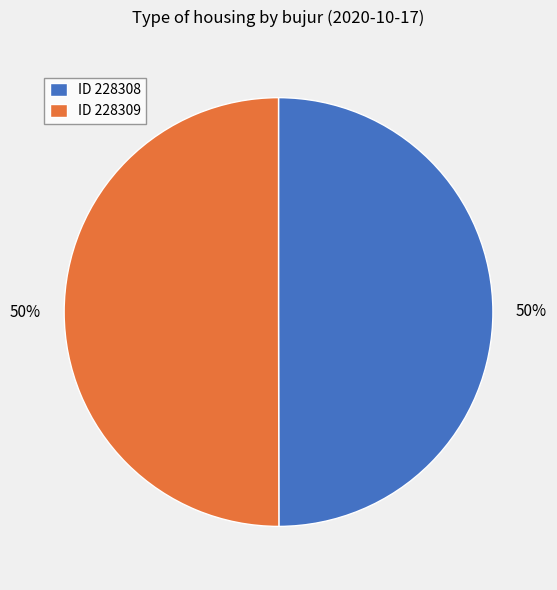

Count the number of slices in the pie.

2